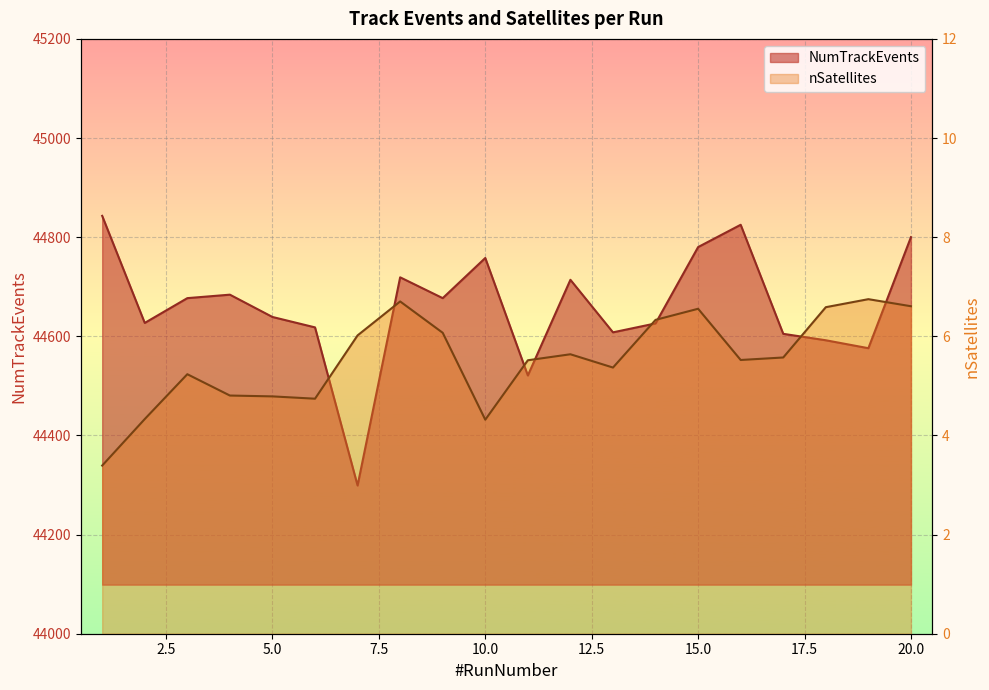

What is the sum of the nSatellites values at 20 and 9?

12.7